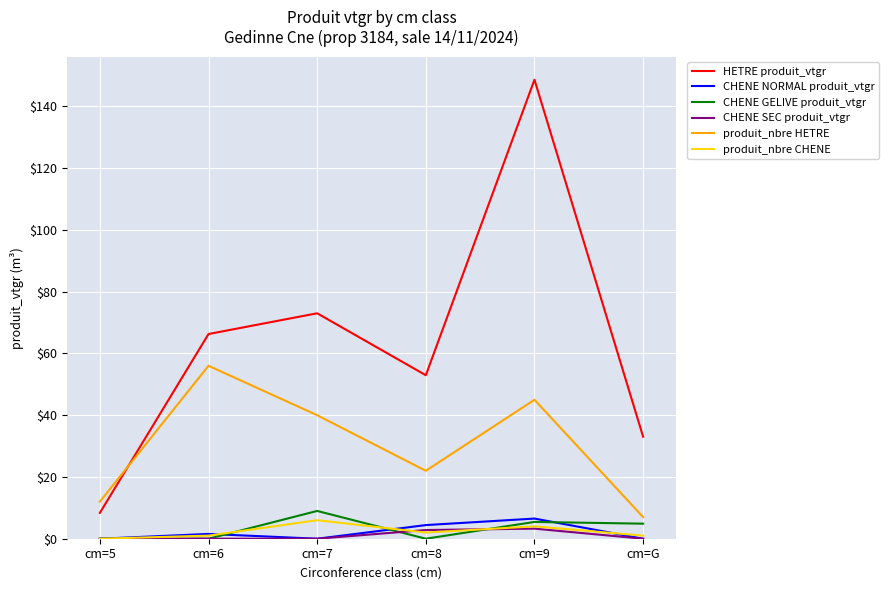

What are all the series names shown in the legend?

HETRE produit_vtgr, CHENE NORMAL produit_vtgr, CHENE GELIVE produit_vtgr, CHENE SEC produit_vtgr, produit_nbre HETRE, produit_nbre CHENE